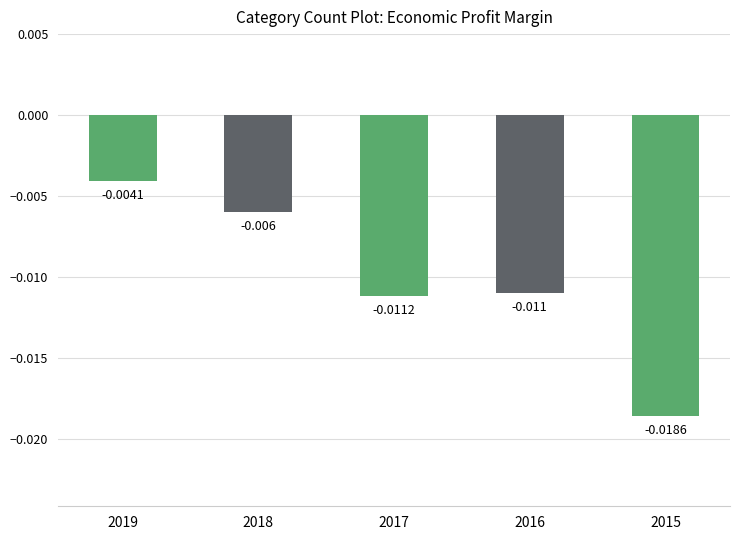

List the labels in order of value, smallest first.

2015, 2017, 2016, 2018, 2019